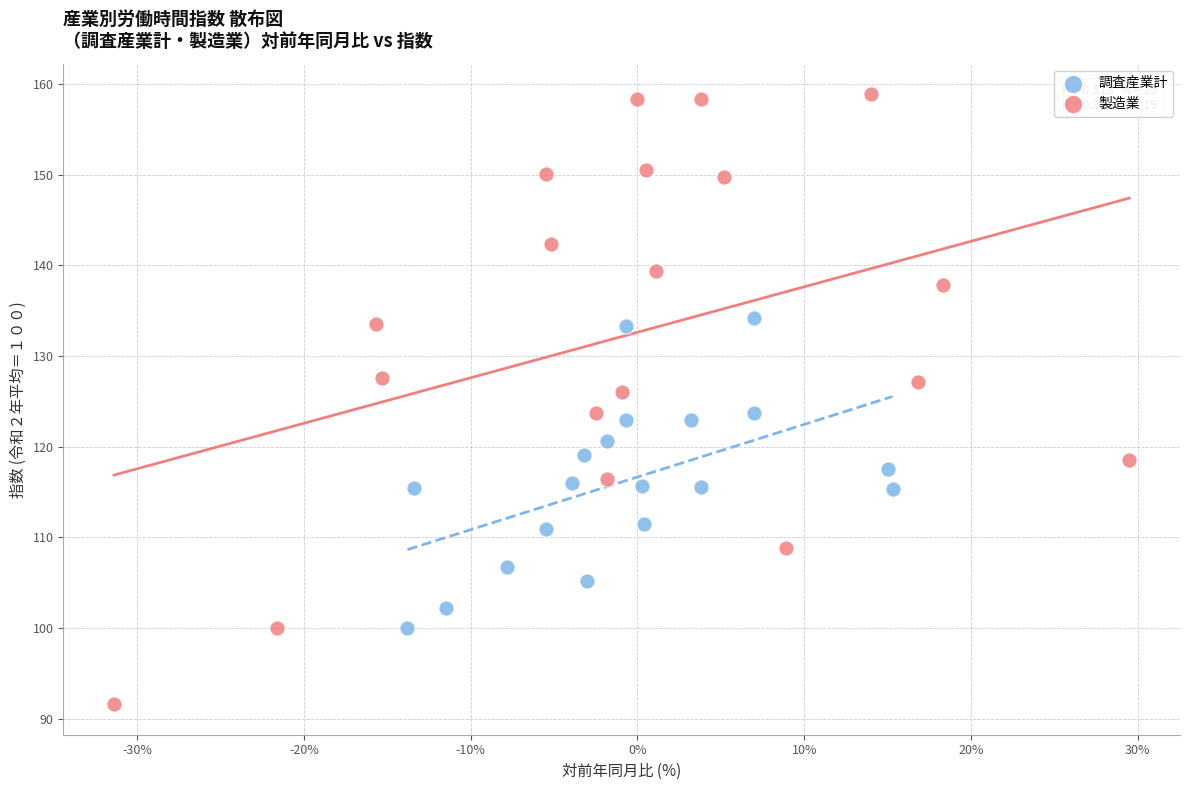

Which series reaches the maximum Y coordinate?

製造業